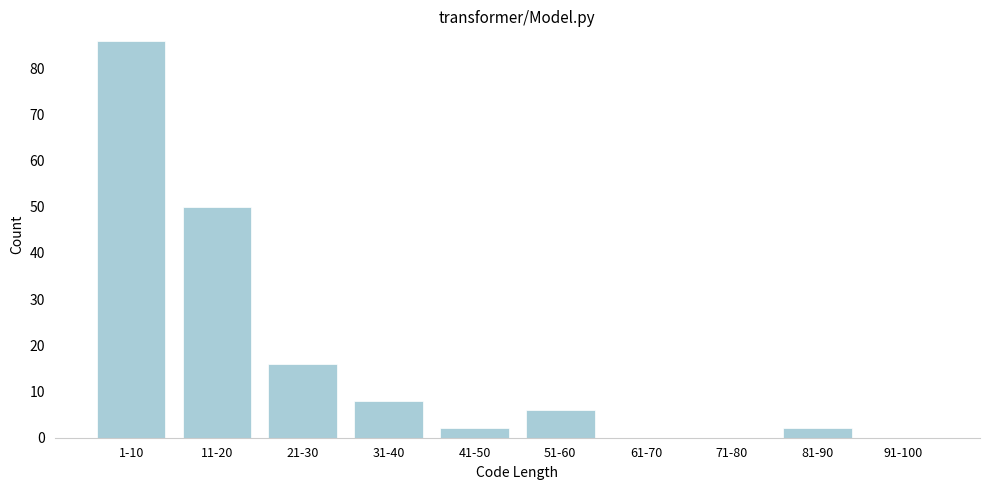

Reading left to right, extract all data points from this chart.

1-10=86	11-20=50	21-30=16	31-40=8	41-50=2	51-60=6	61-70=0	71-80=0	81-90=2	91-100=0